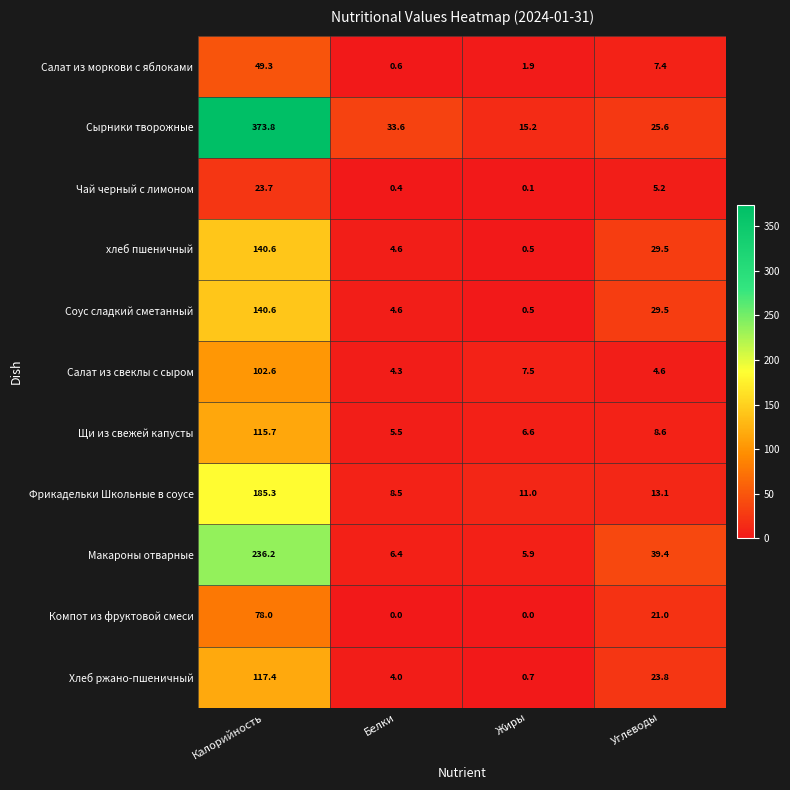

List the labels in order of хлеб пшеничный value, largest first.

Калорийность, Углеводы, Белки, Жиры